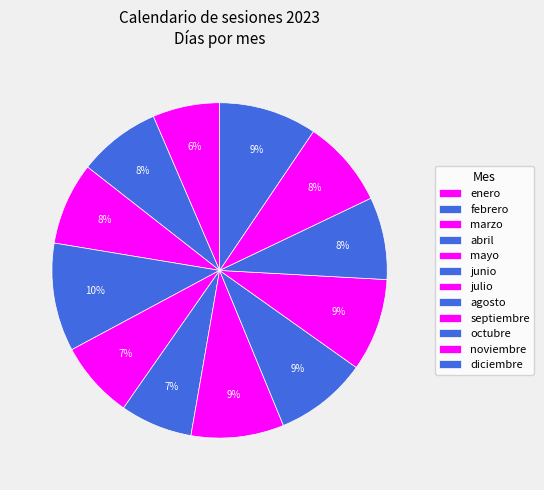

Is there any slice that represents more than half of the pie?

No